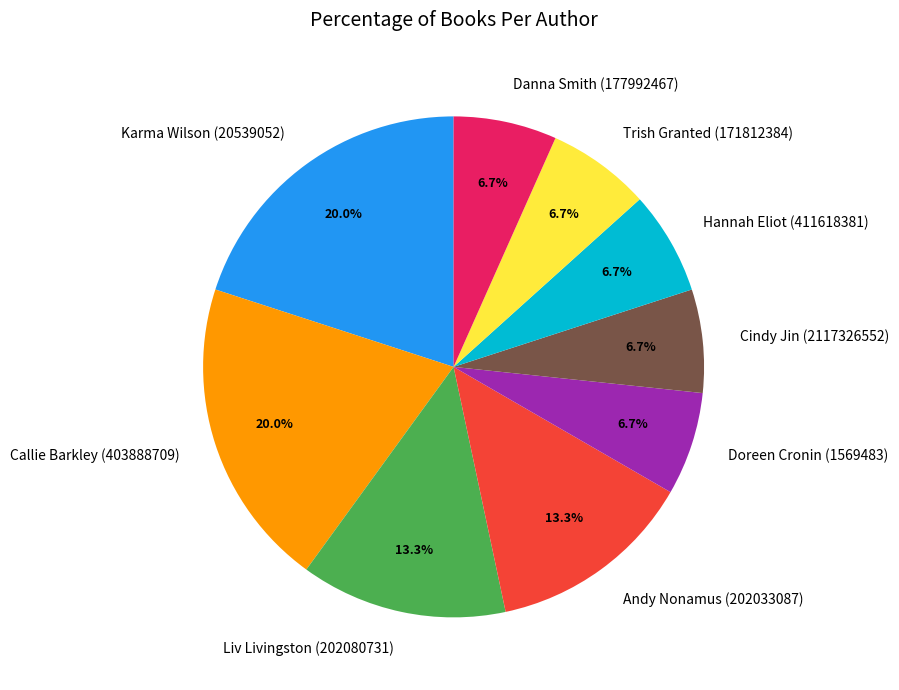

Count the number of slices in the pie.

9